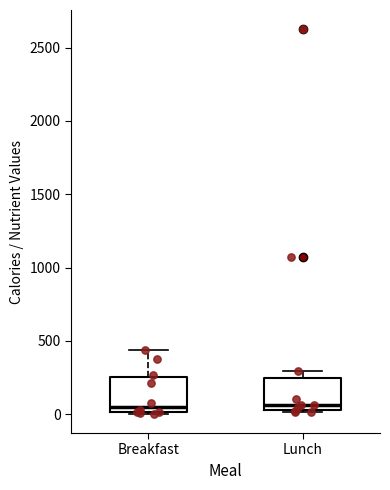

Where does the upper whisker of the box for Breakfast end on the y-axis? The values are not printed on the chart, so give them approximately, as read against the axis.

450